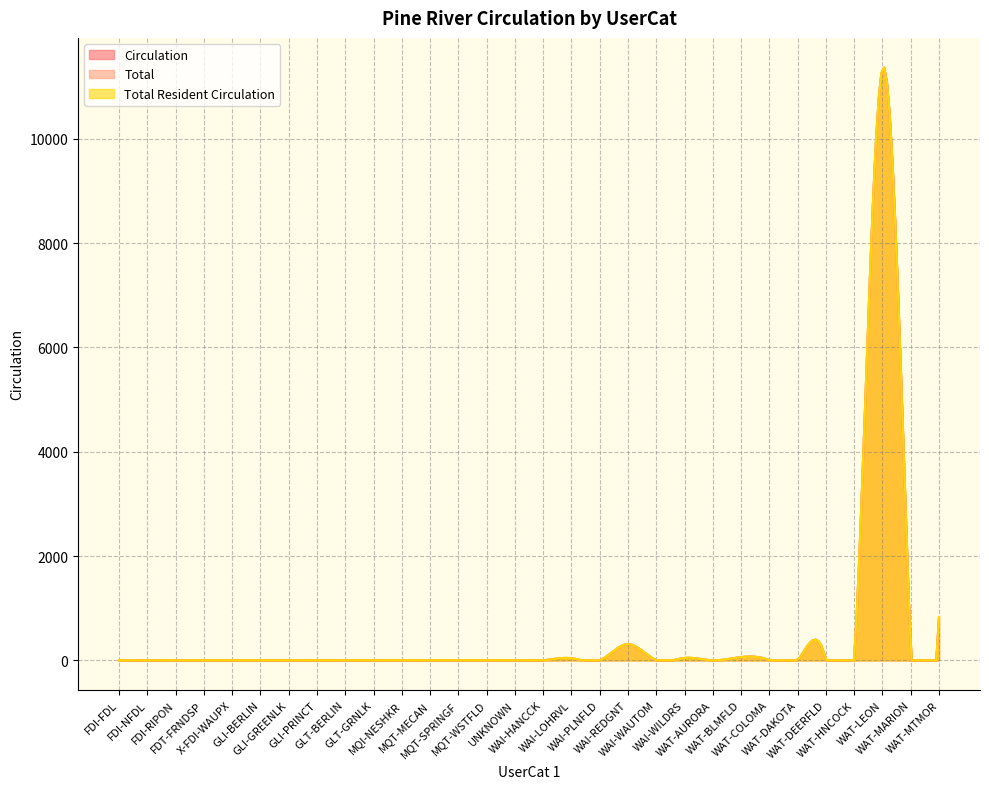

Rank the series at WAT-HNCOCK from lowest to highest value.

Circulation, Total, Total Resident Circulation